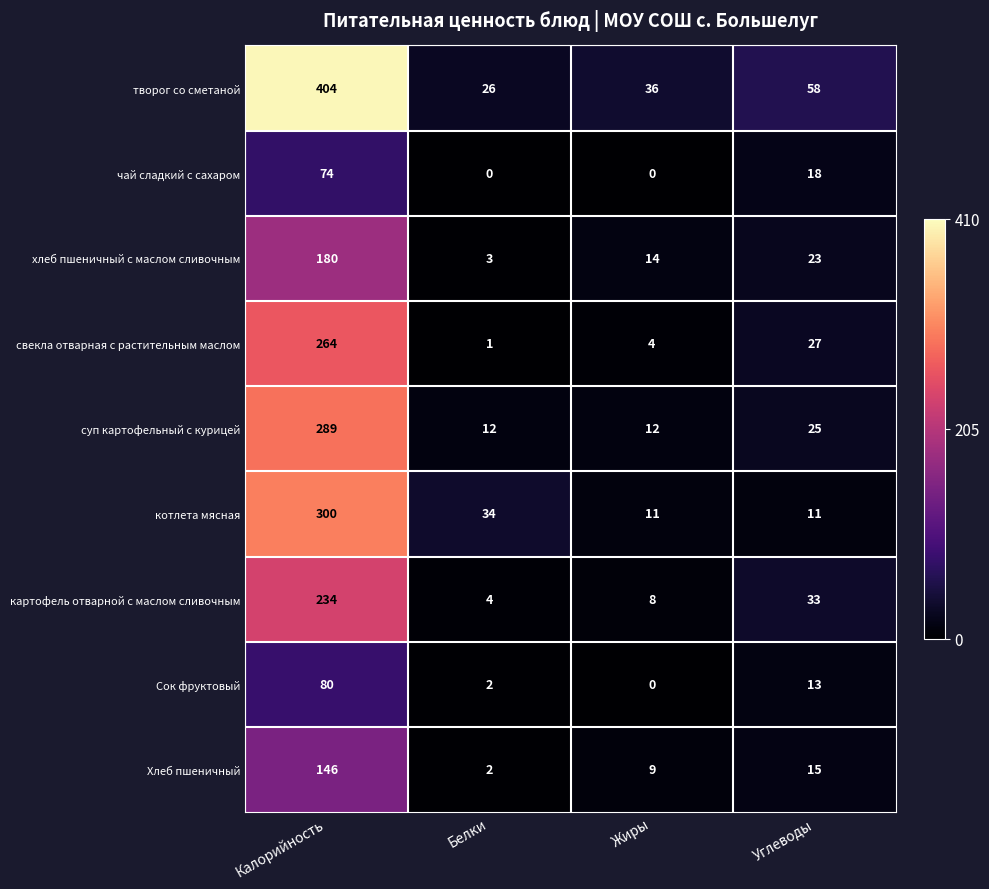

Which series has the largest range (max minus min)?

творог со сметаной